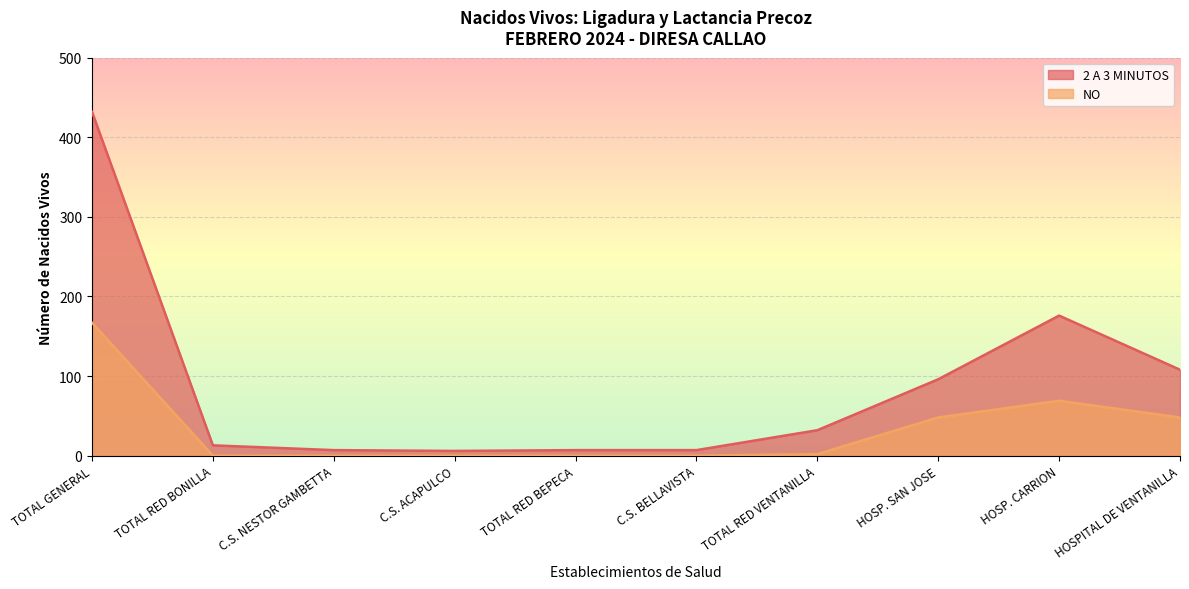

How many categories are shown in the chart?

10